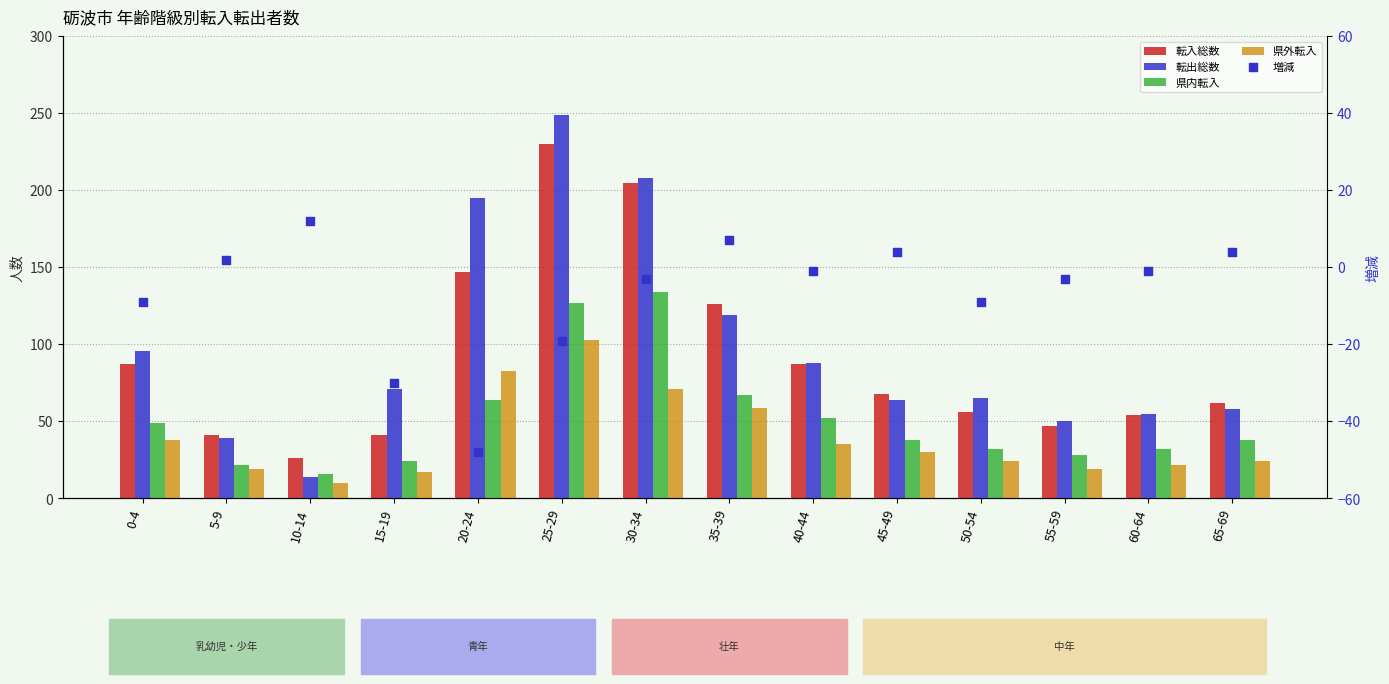

Which series reaches the minimum Y coordinate?

増減